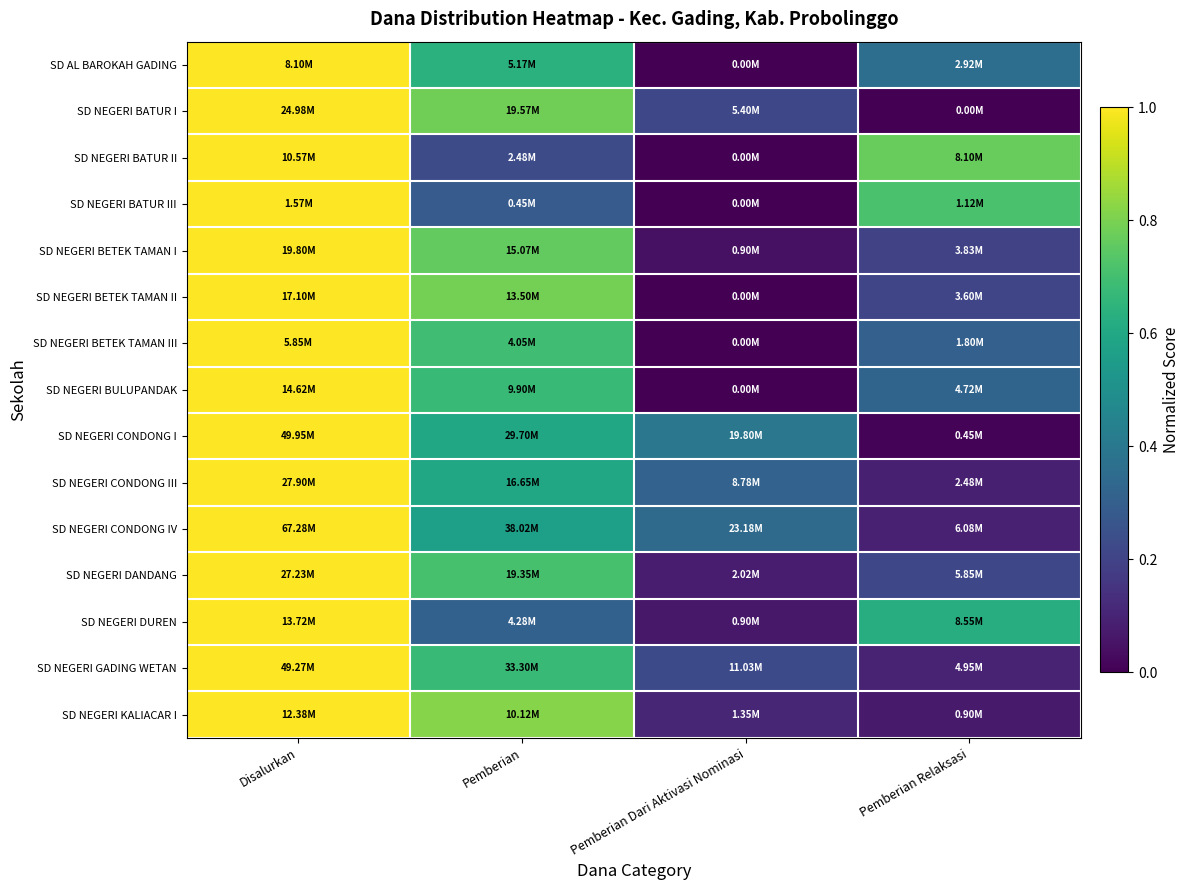

Which label corresponds to the smallest value in the chart?

Pemberian Dari Aktivasi Nominasi